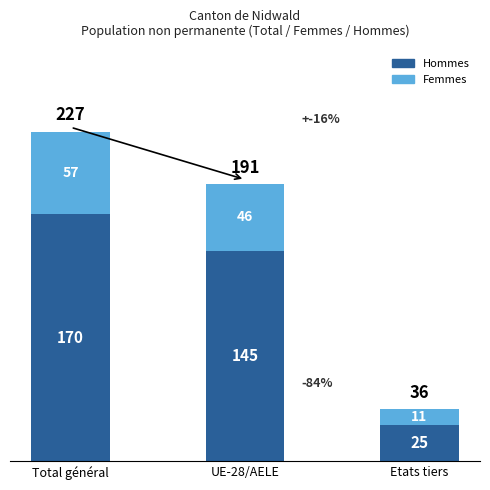

At which category is the sum across all series the highest?

Total général